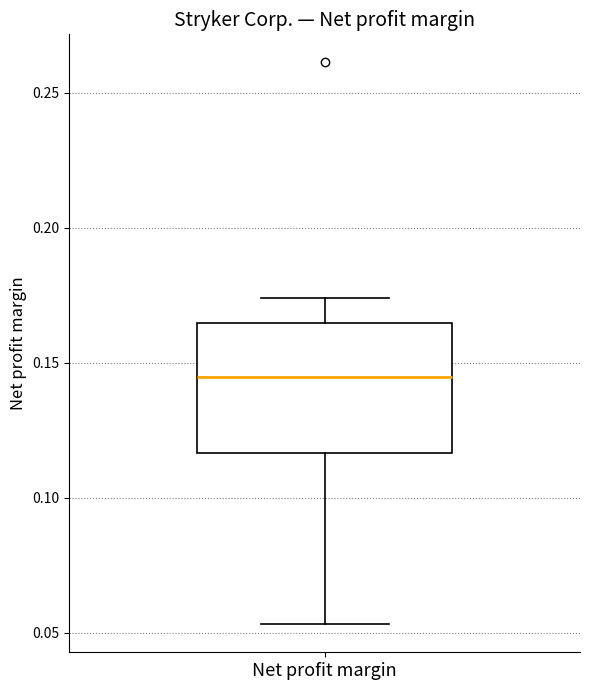

Read this box plot against the y-axis: the position of the median line, the range covered by the box, and the ends of both whiskers. The values are not printed on the chart, so give them approximately, as read against the axis.

median 0.145, box 0.115 to 0.165, whiskers 0.055 to 0.175